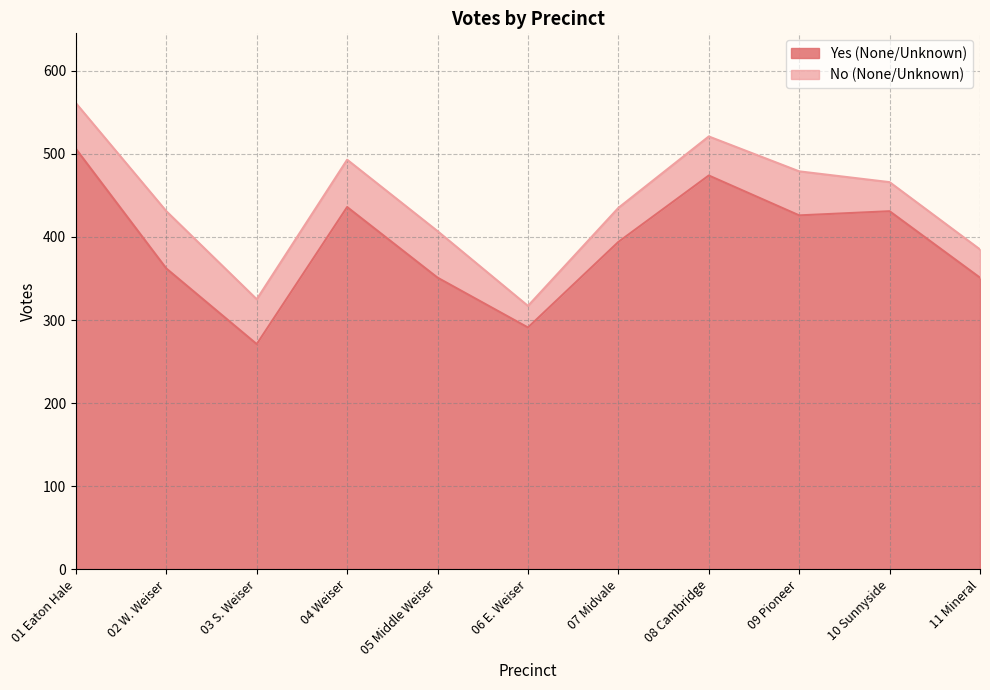

How many values exceed 394?

5